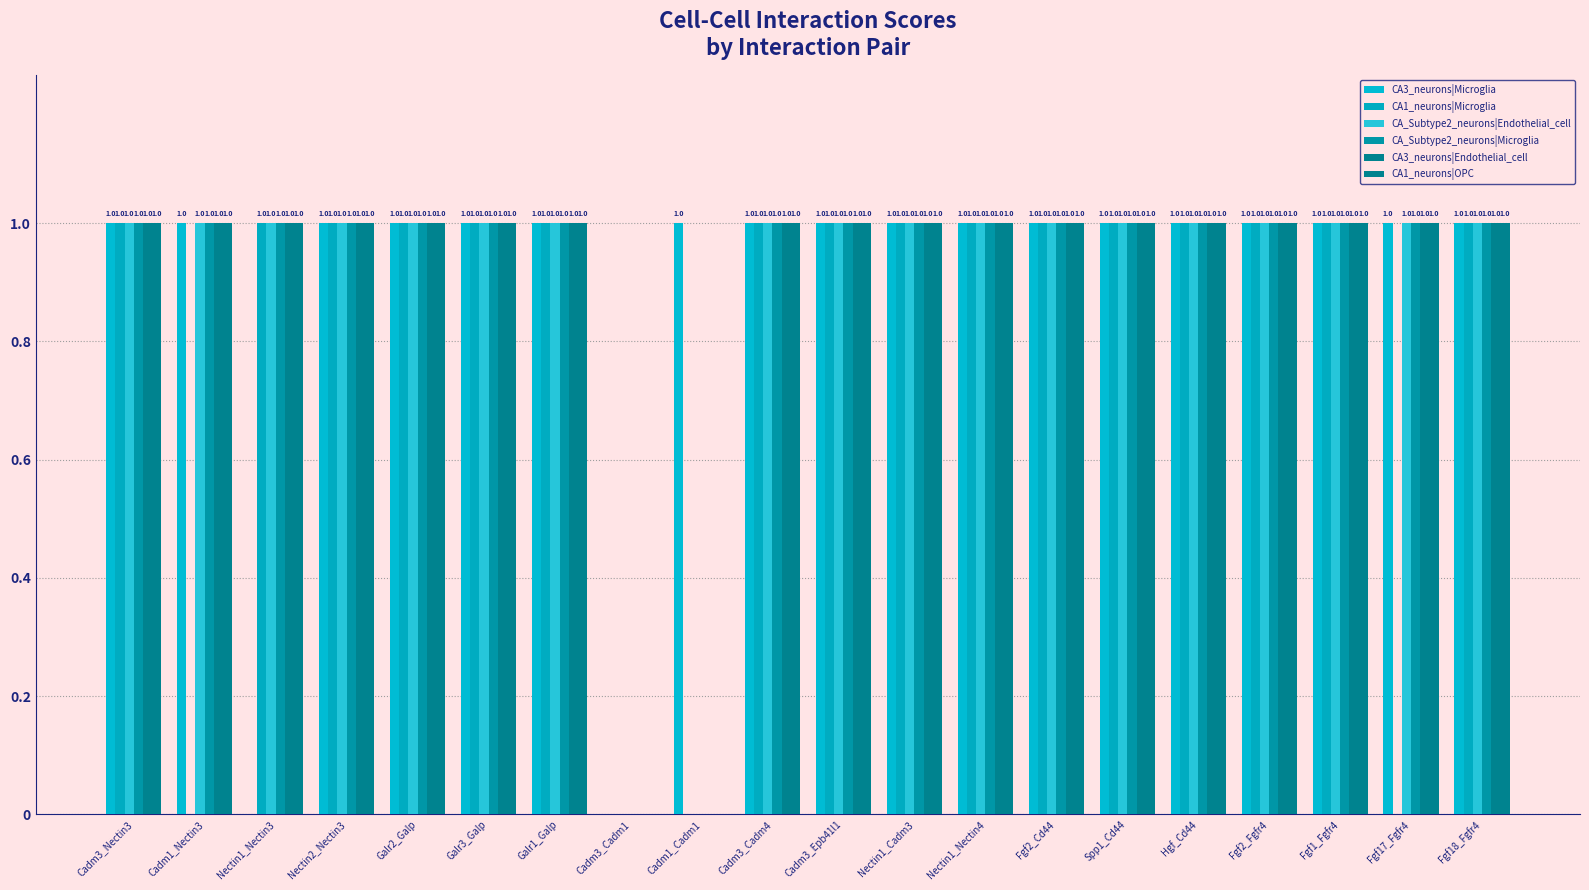

How many values in CA_Subtype2_neurons|Endothelial_cell are above zero?

18